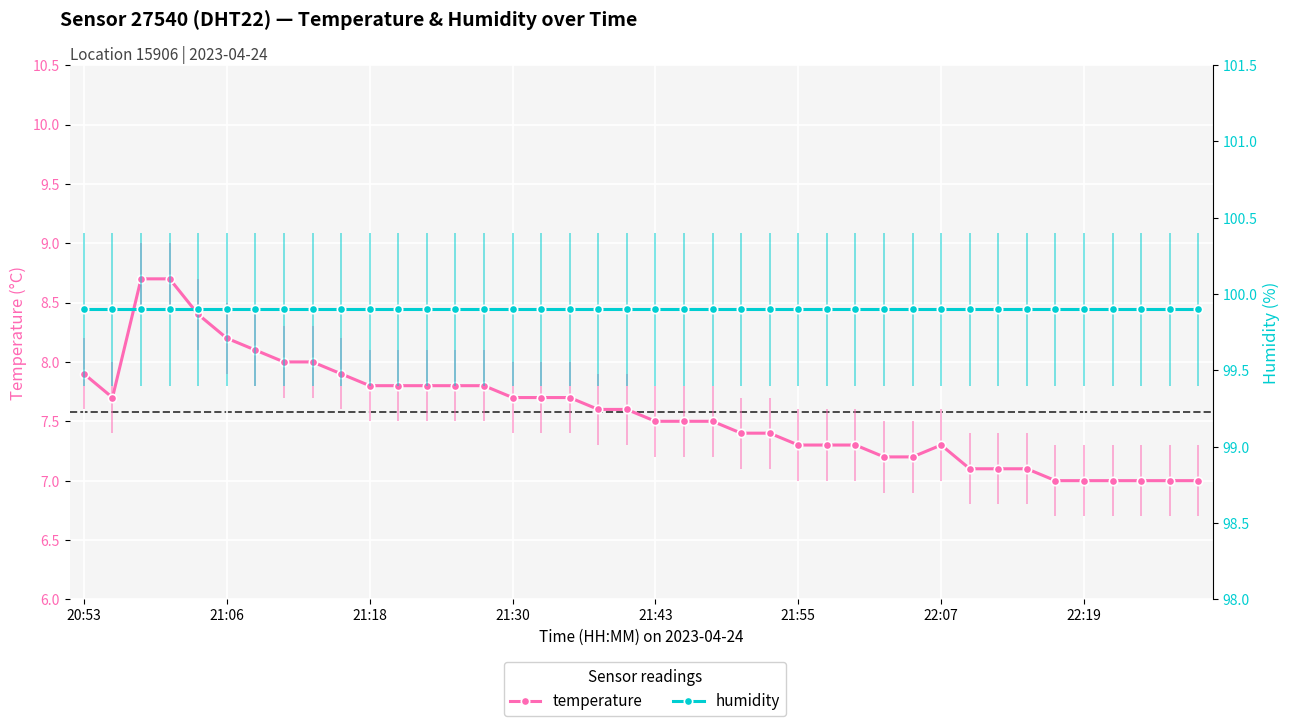

What is the sum of all temperature values?

303.1